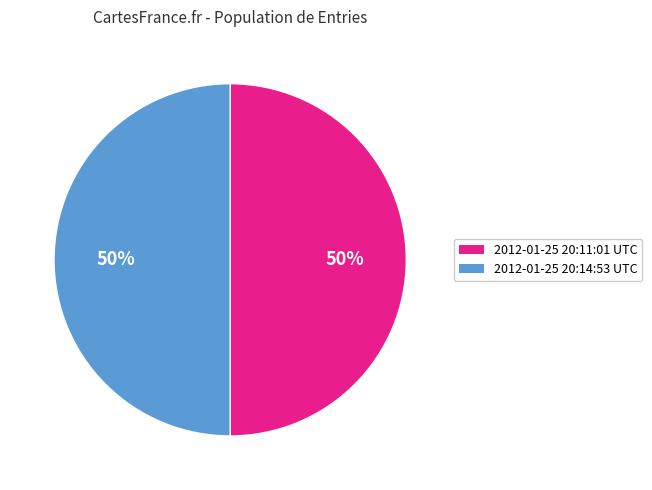

Do 2012-01-25 20:11:01 UTC and 2012-01-25 20:14:53 UTC together represent more than half of the pie?

Yes